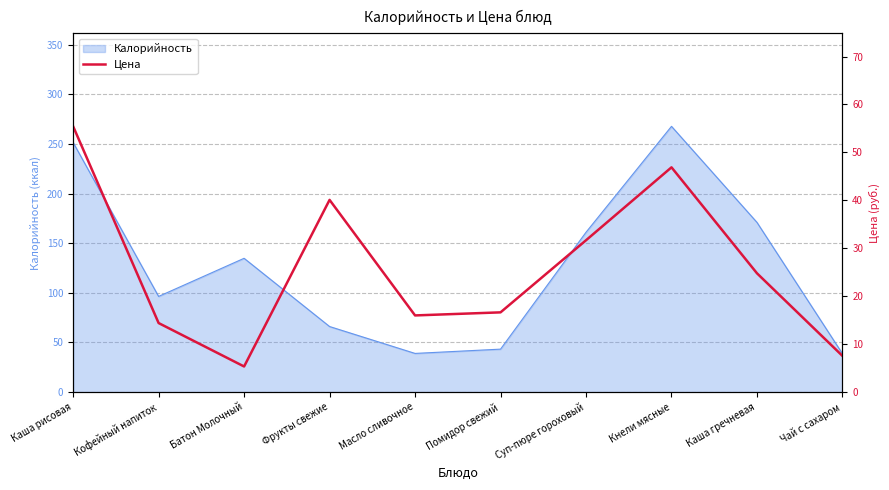

True or false: the data shows 5.3 at Батон Молочный.

True